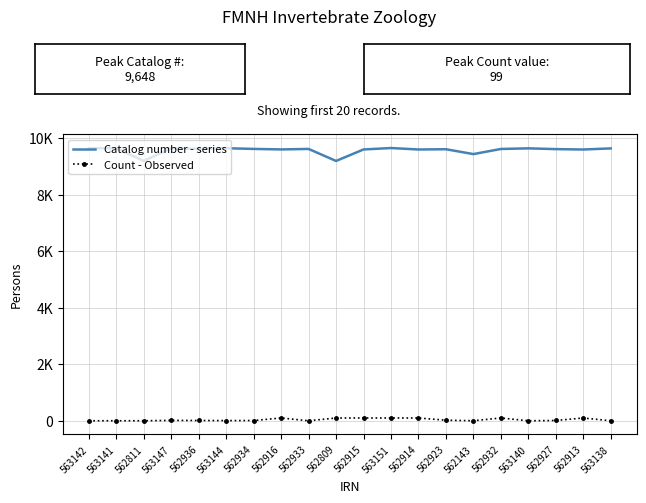

Where is Count - Observed nearest to the value 50?

562923